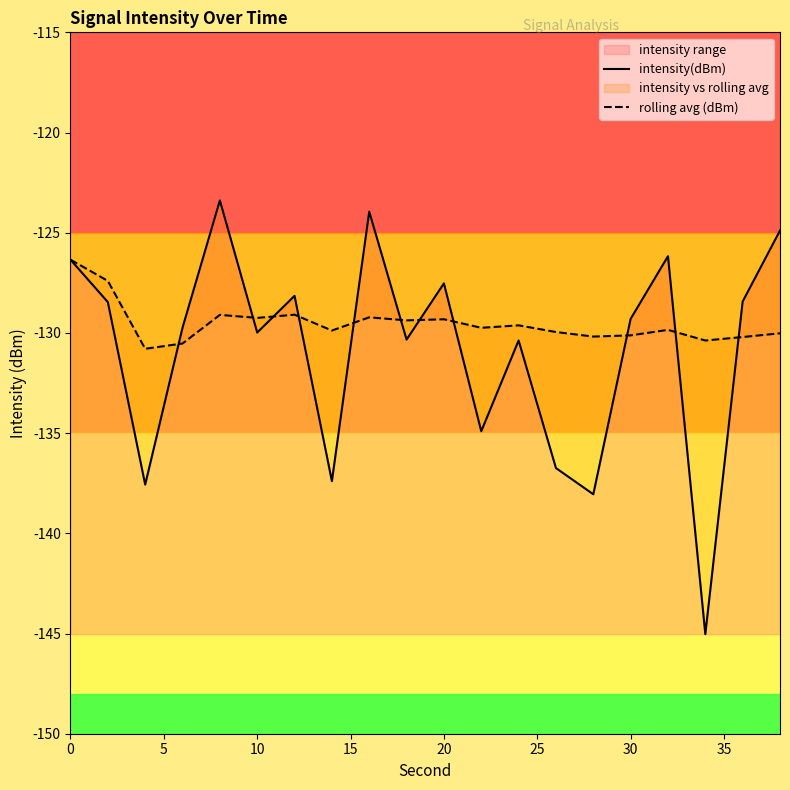

How many intersections are there between rolling avg (dBm) and intensity(dBm)?

11